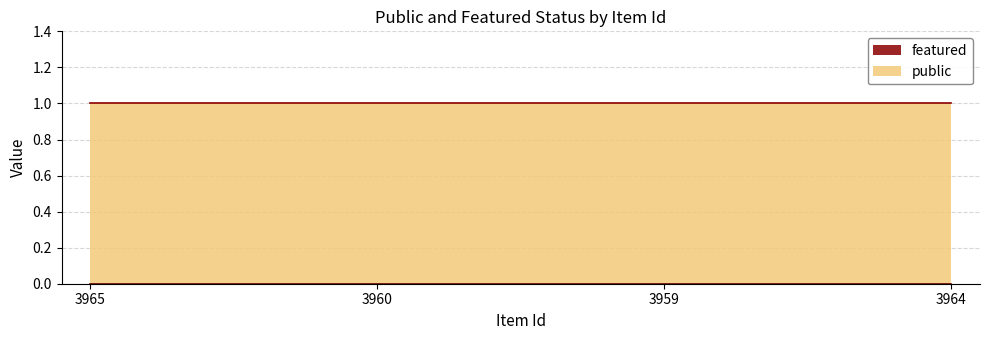

At which label is public closest to 1?

3965